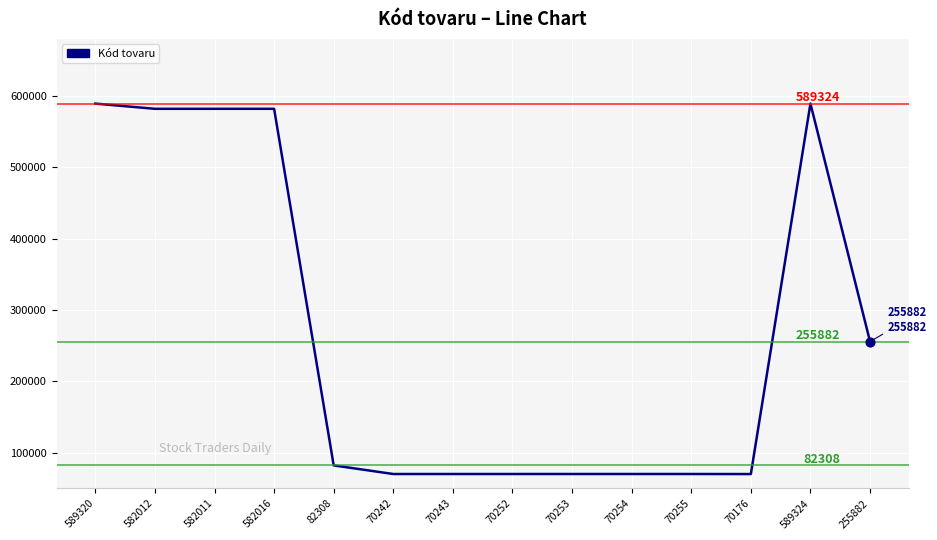

What is the change in value from 589320 to 70255?

-519065